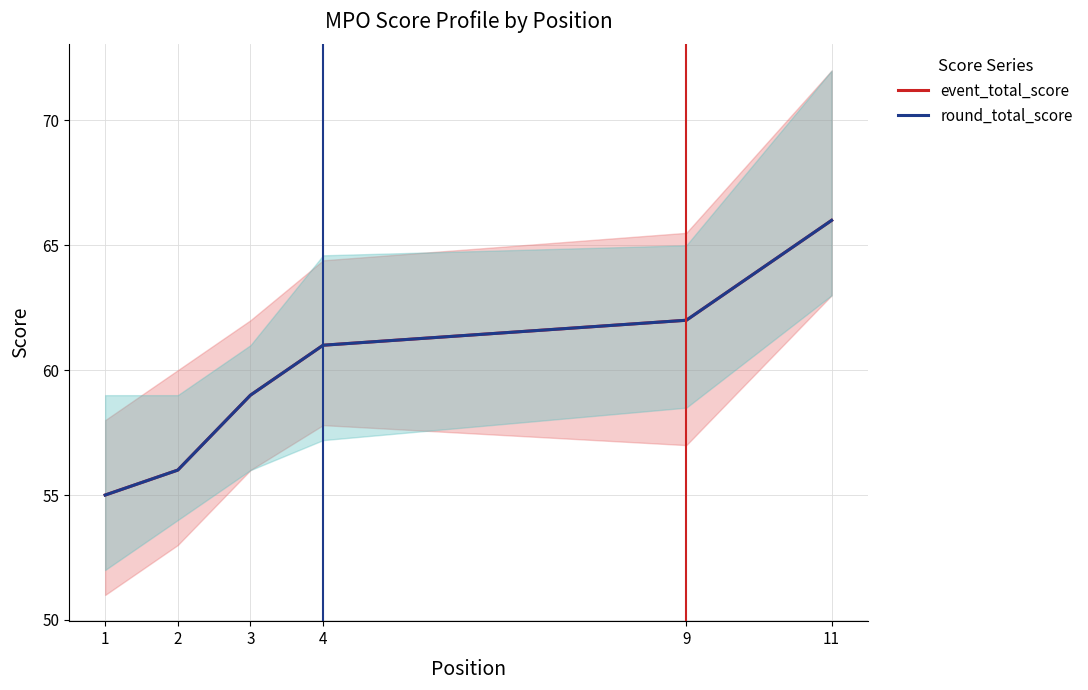

What is the greatest value displayed?

66